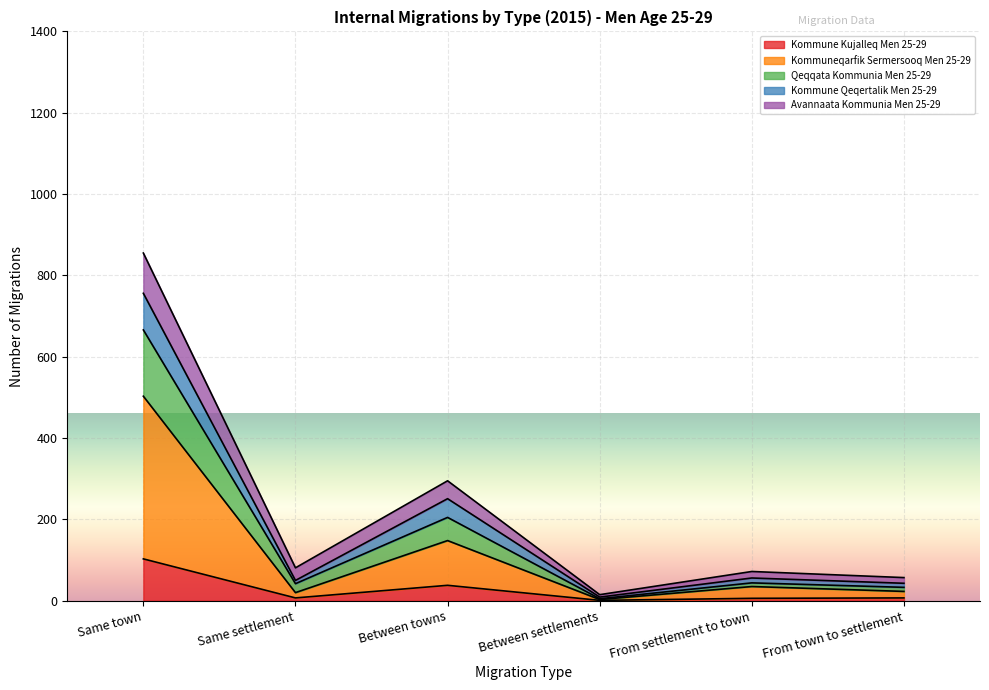

What are all the series names shown in the legend?

Kommune Kujalleq Men 25-29, Kommuneqarfik Sermersooq Men 25-29, Qeqqata Kommunia Men 25-29, Kommune Qeqertalik Men 25-29, Avannaata Kommunia Men 25-29